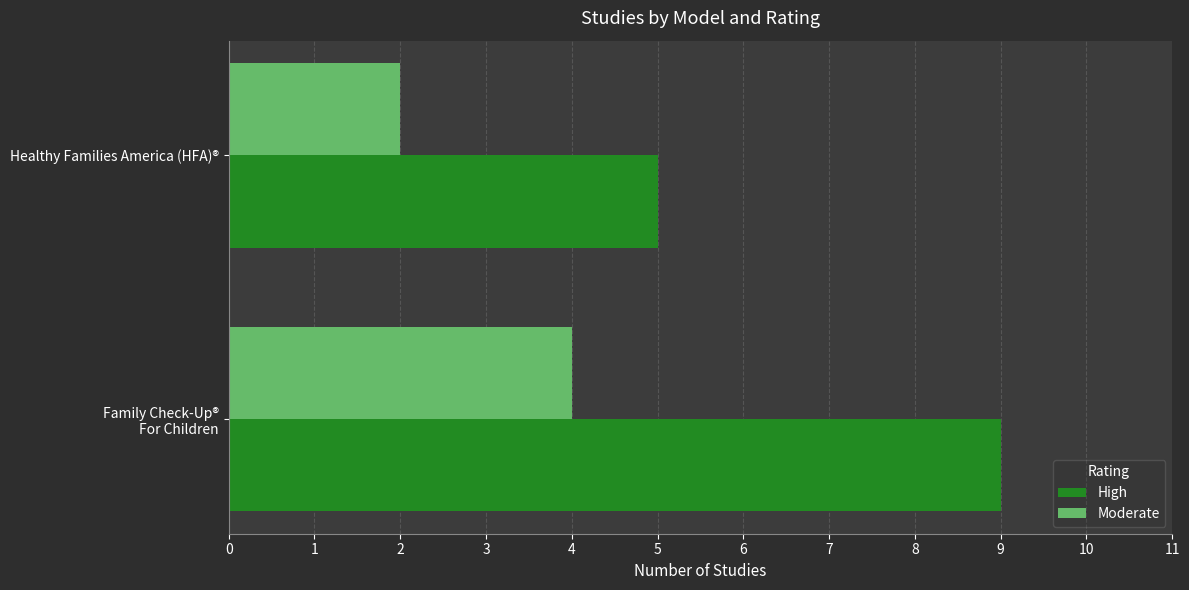

What is the minimum value shown in the chart?

2